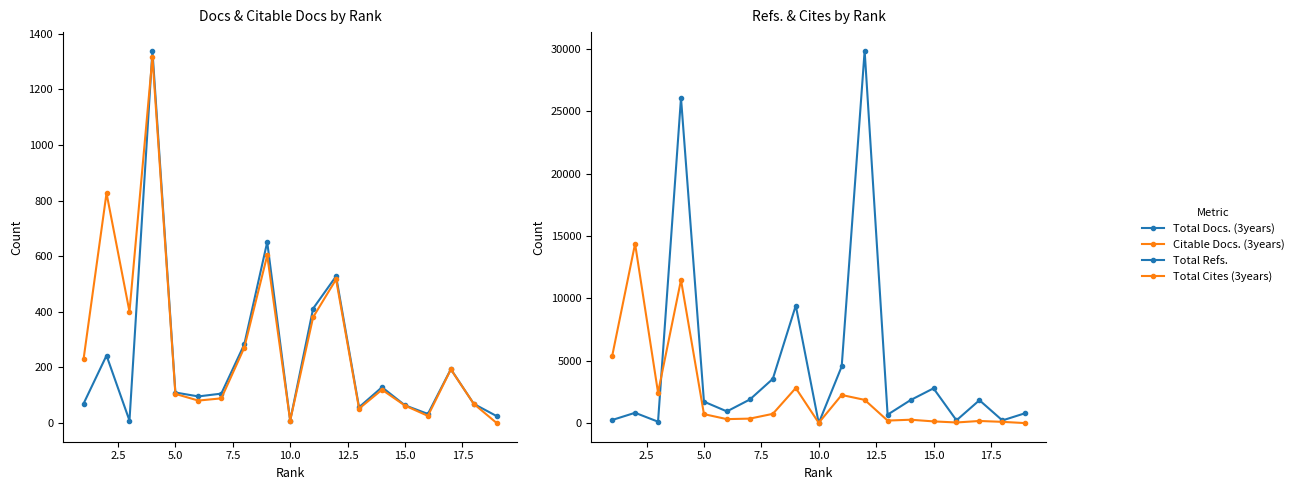

How many interior local peaks does the Total Refs. series have?

6